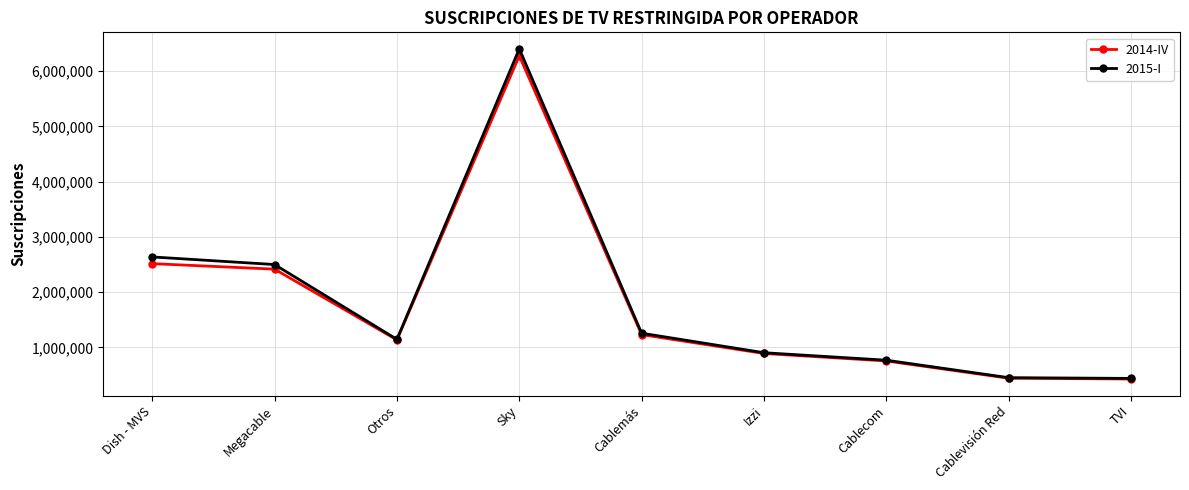

What is the value of the 2014-IV point at the 7th from the left?

754816